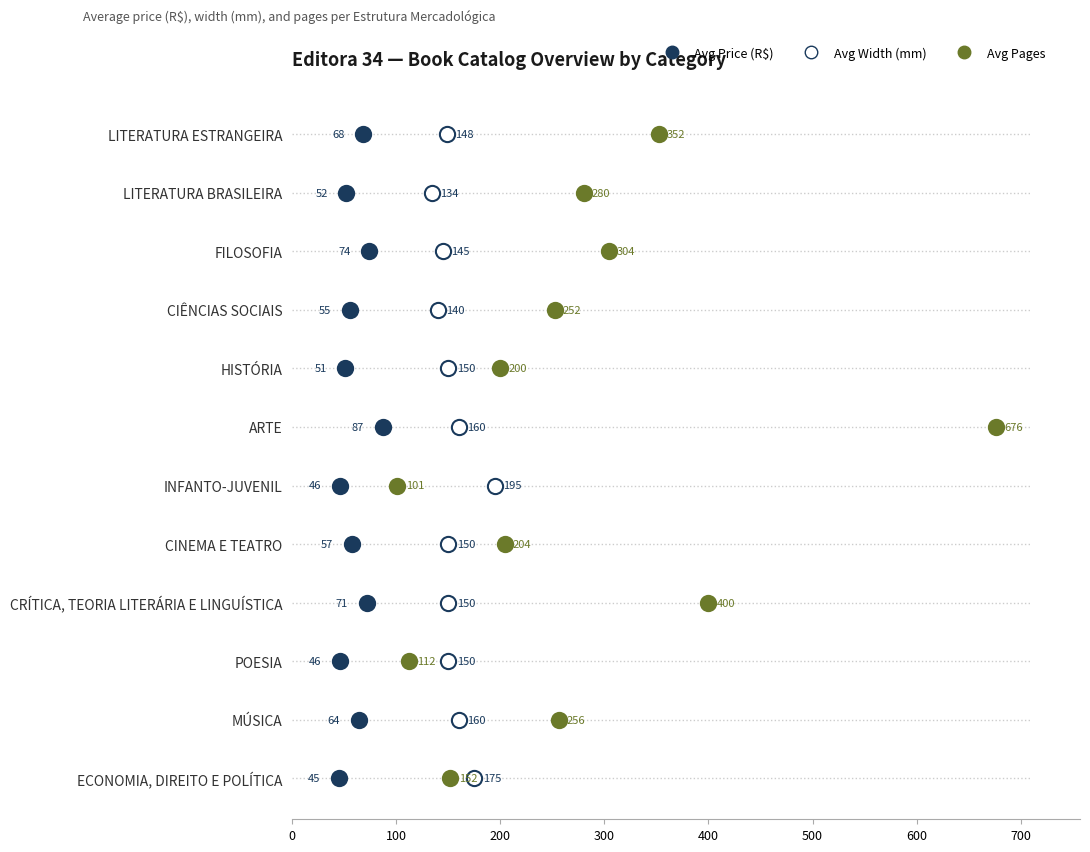

What are all the series names shown in the legend?

Avg Price (R$), Avg Width (mm), Avg Pages